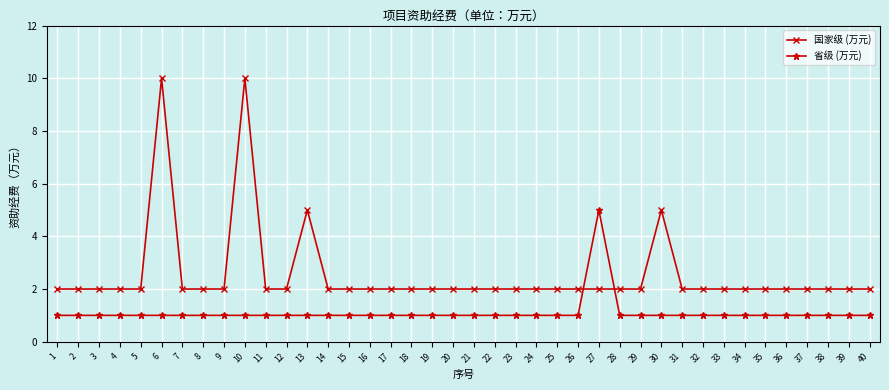

Does the chart have visible grid lines?

Yes